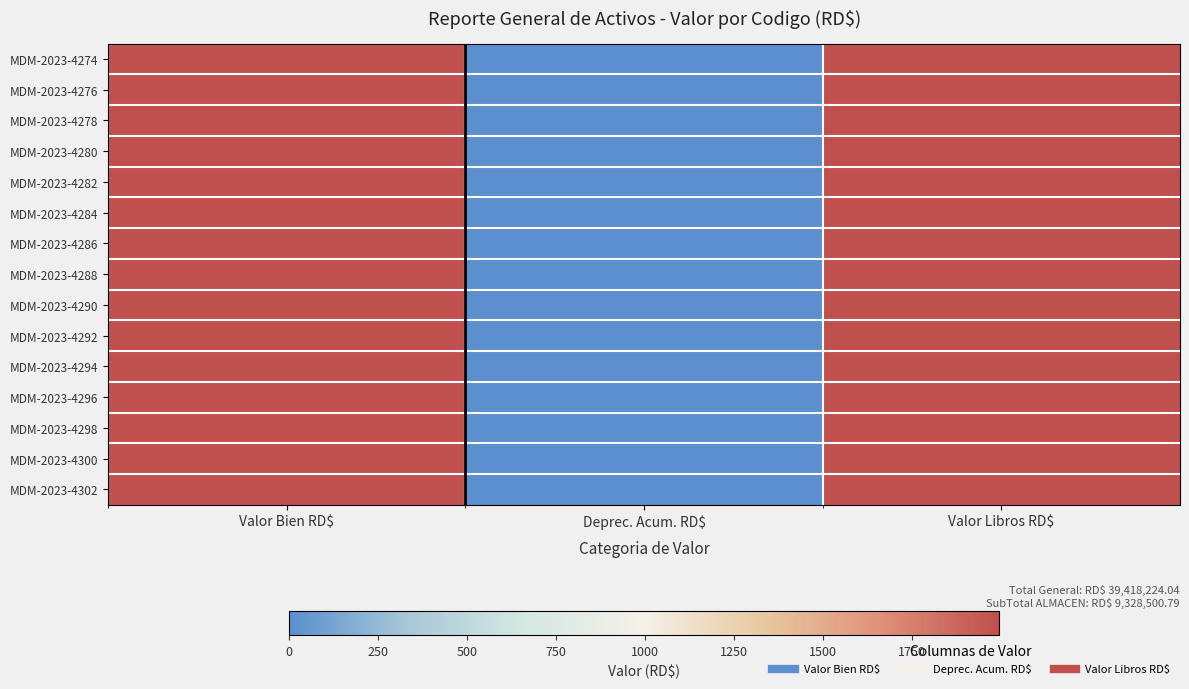

Which label corresponds to the largest value in the chart?

Valor Bien RD$